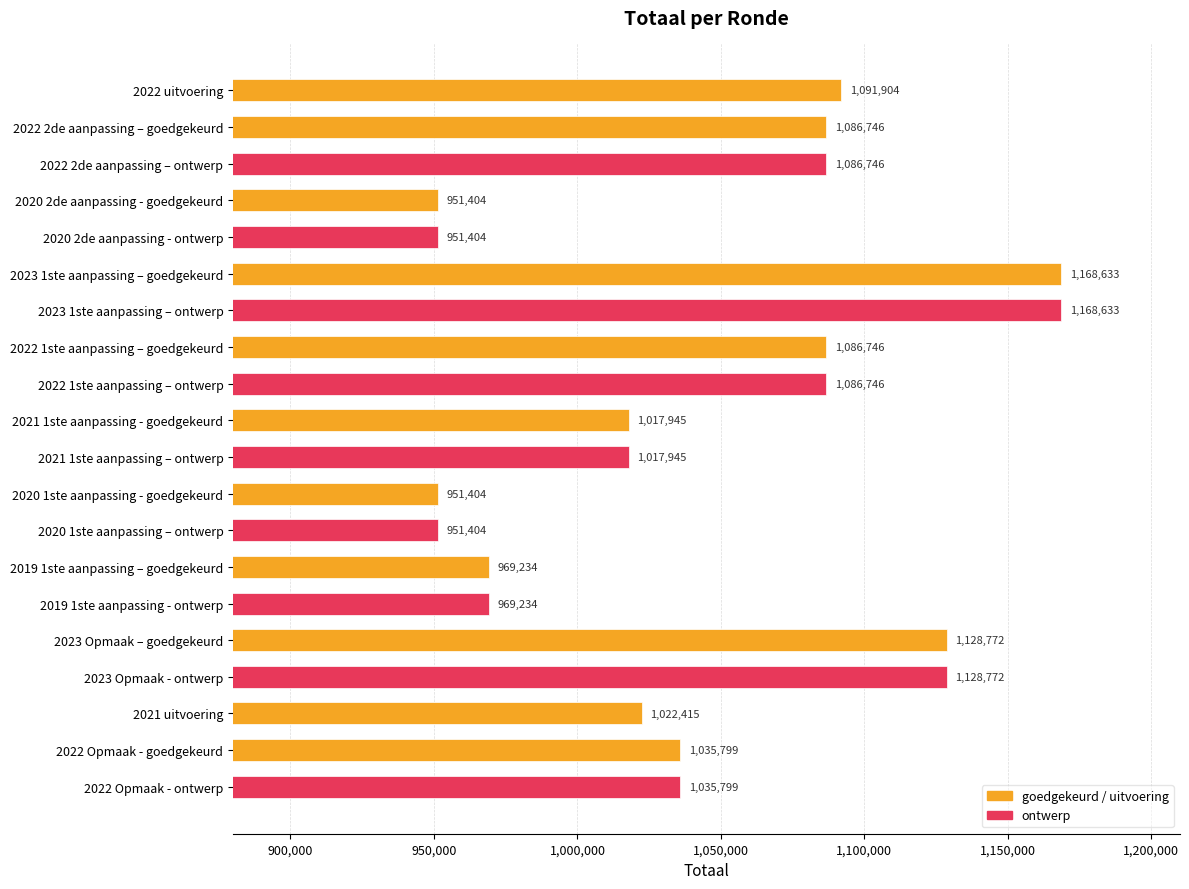

Which has a higher value, 2022 2de aanpassing – ontwerp or 2023 Opmaak - ontwerp?

2023 Opmaak - ontwerp